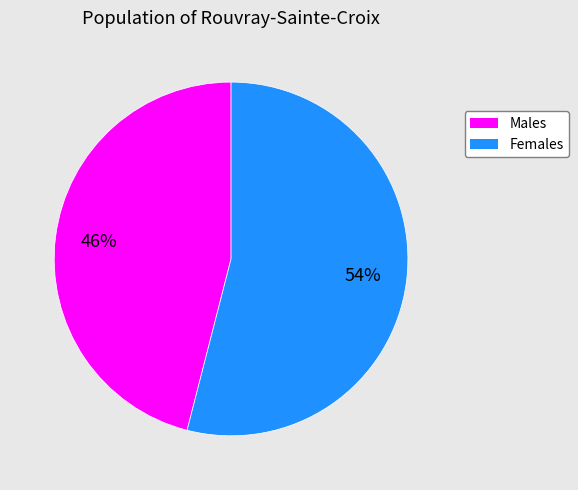

To the nearest percent, what is the average slice percentage?

50%